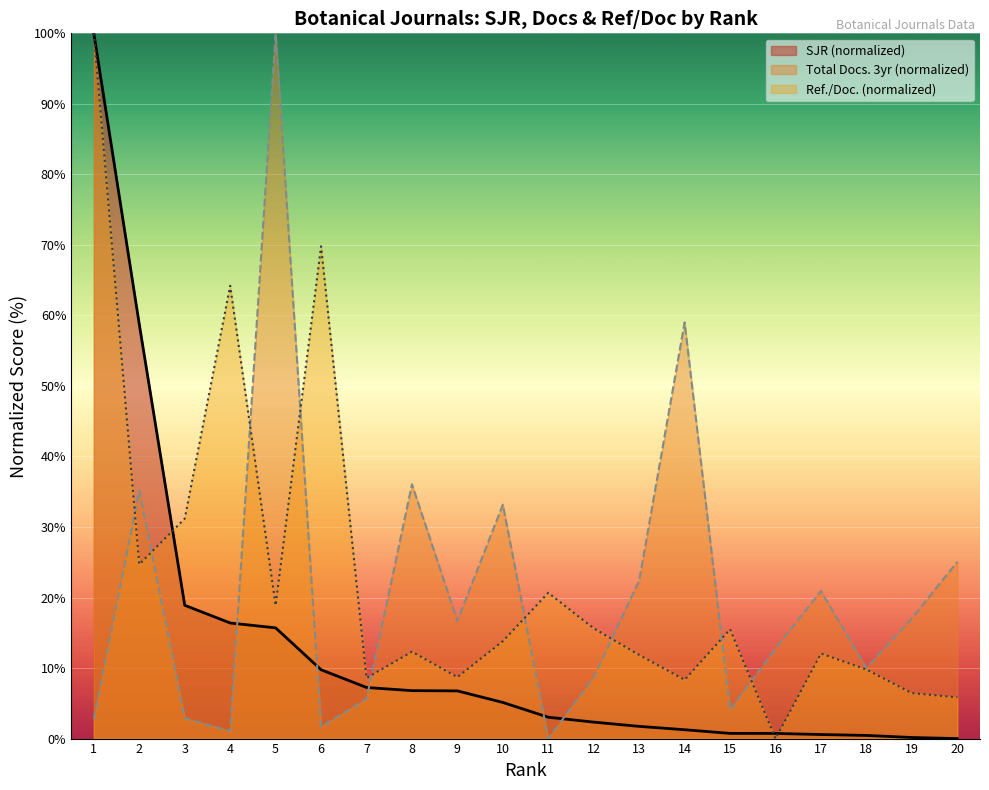

How many values in SJR are above zero?

19